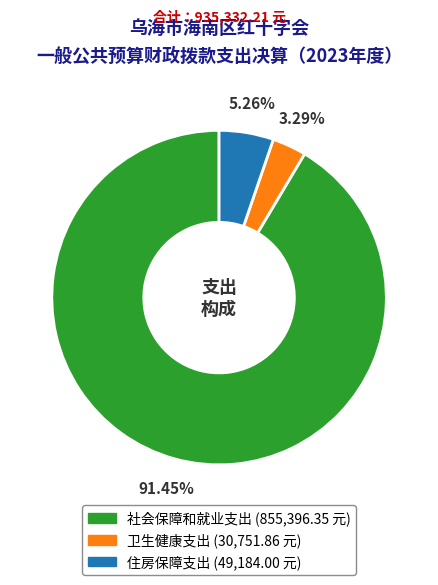

To the nearest percent, what is the difference between the 社会保障和就业支出 and 住房保障支出 slice percentages?

86%